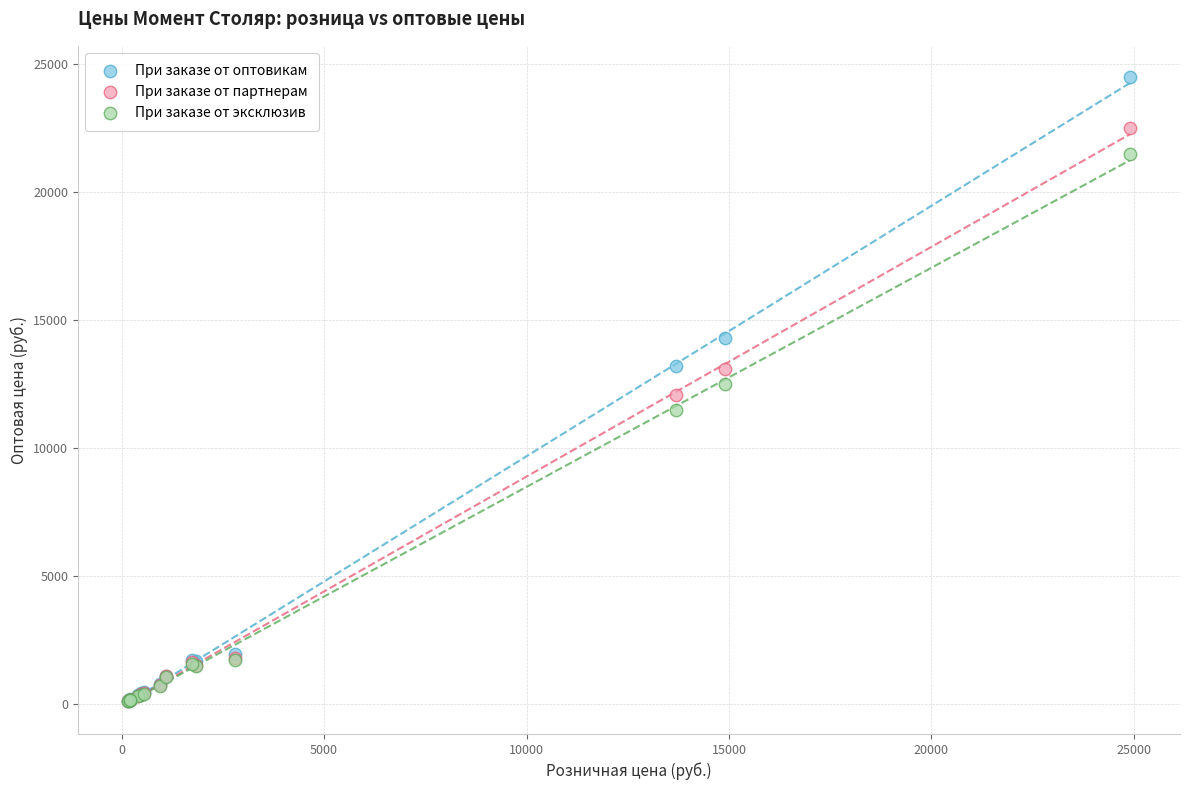

Which series has the widest spread of Y values?

При заказе от оптовикам